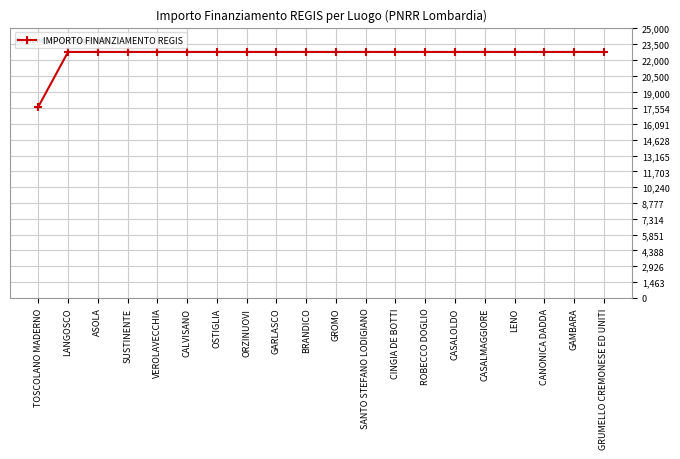

What position from the right is CASALMAGGIORE?

5